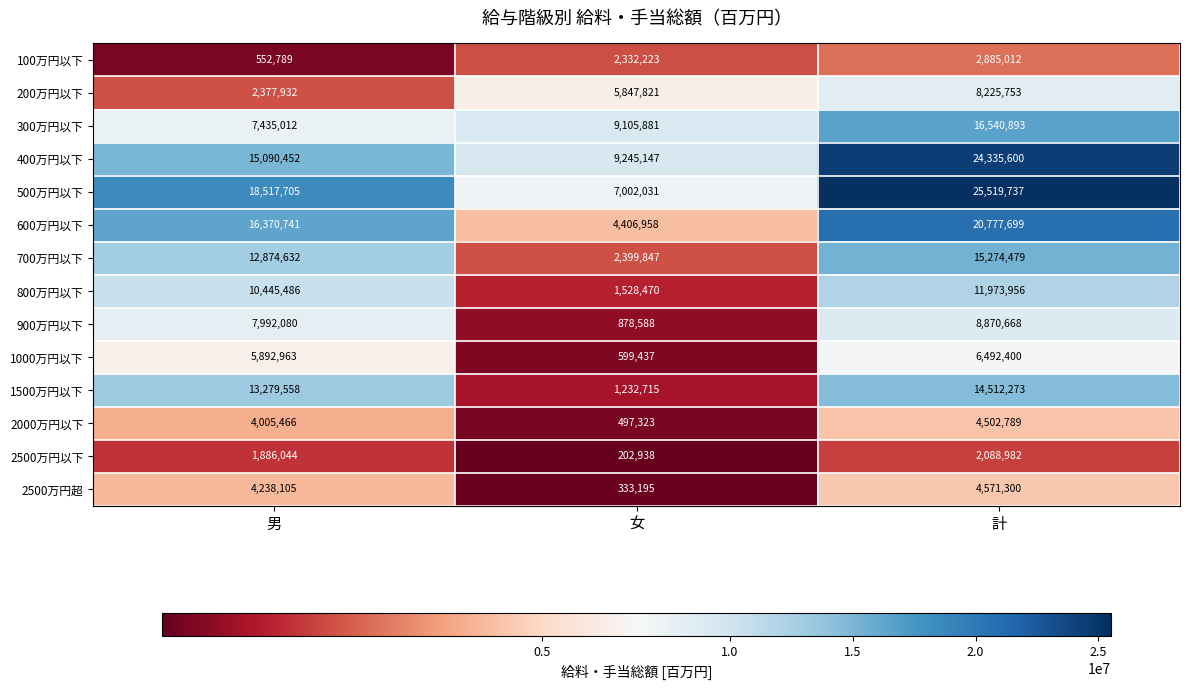

Between 男 and 計, which series saw the biggest shift?

400万円以下